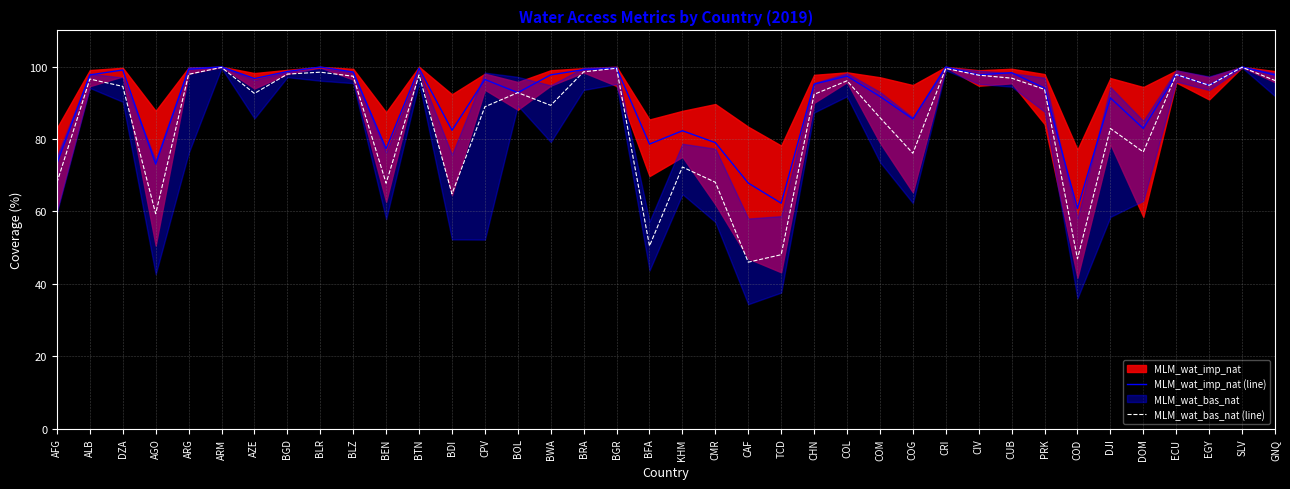

Rank the series at CUB from lowest to highest value.

MLM_wat_bas_nat (line), MLM_wat_imp_nat (line)